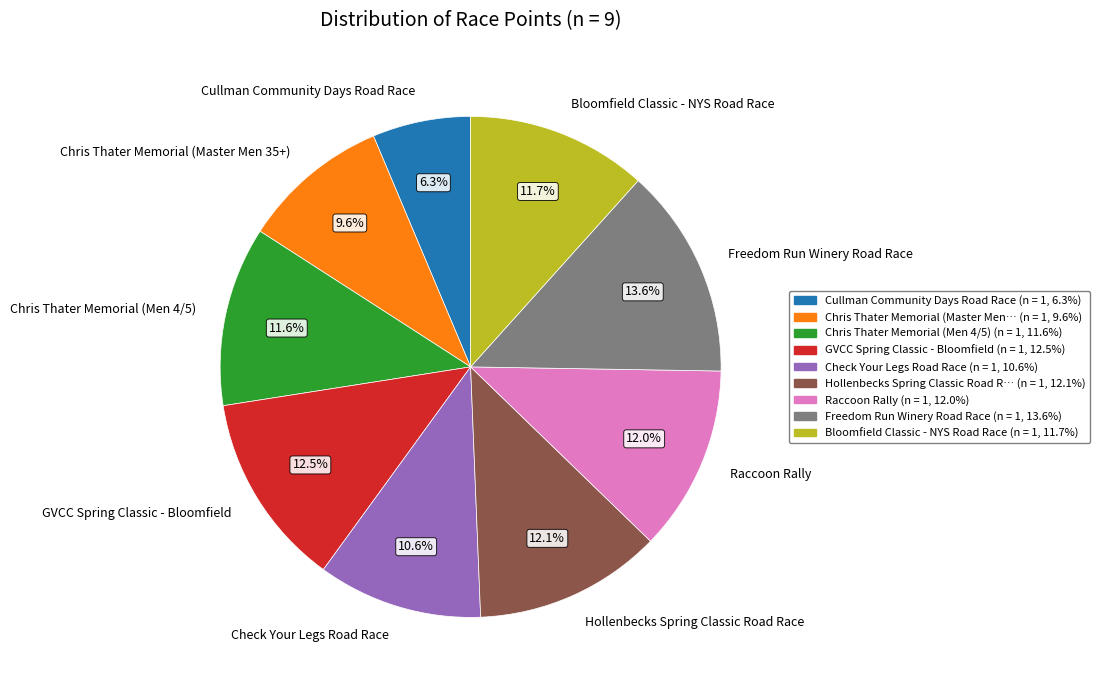

Which category has the smallest portion of the pie?

Cullman Community Days Road Race